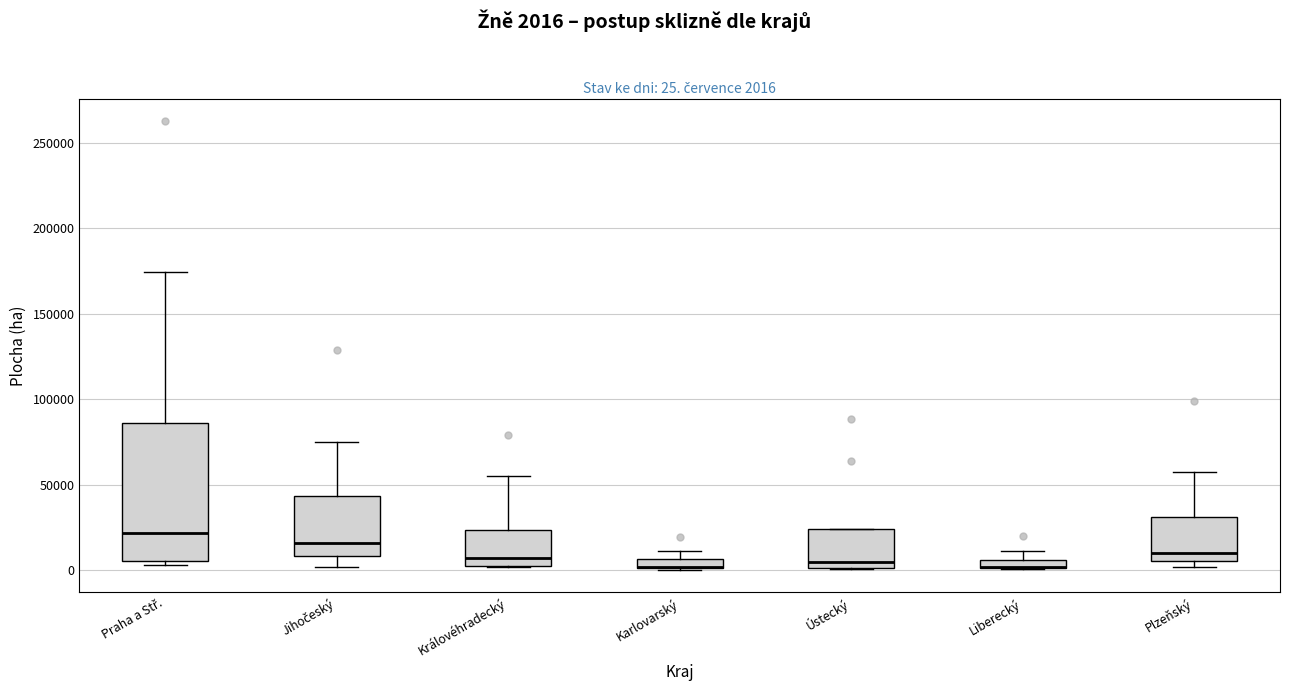

Comparing the boxes themselves (not the whiskers), which one is the tallest?

Praha a Stř.